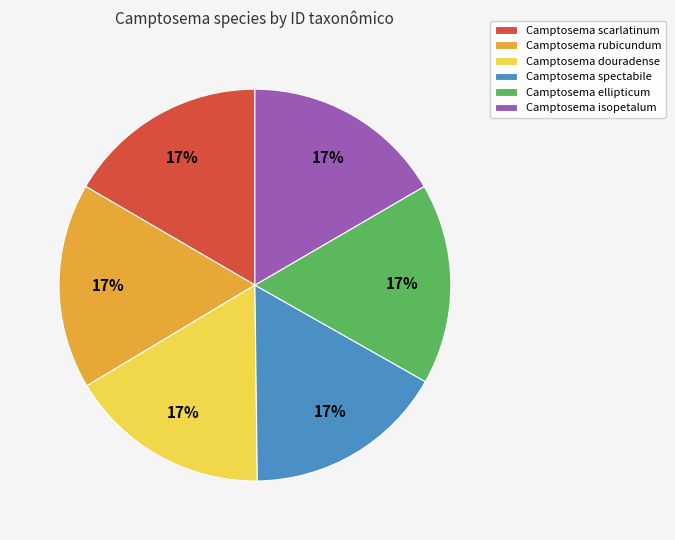

To the nearest percent, what portion does Camptosema douradense represent?

17%